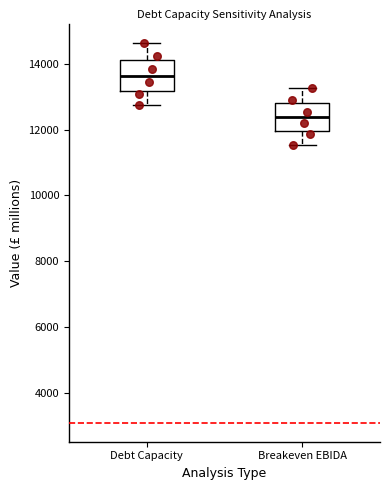

Which box's median line is the highest?

Debt Capacity